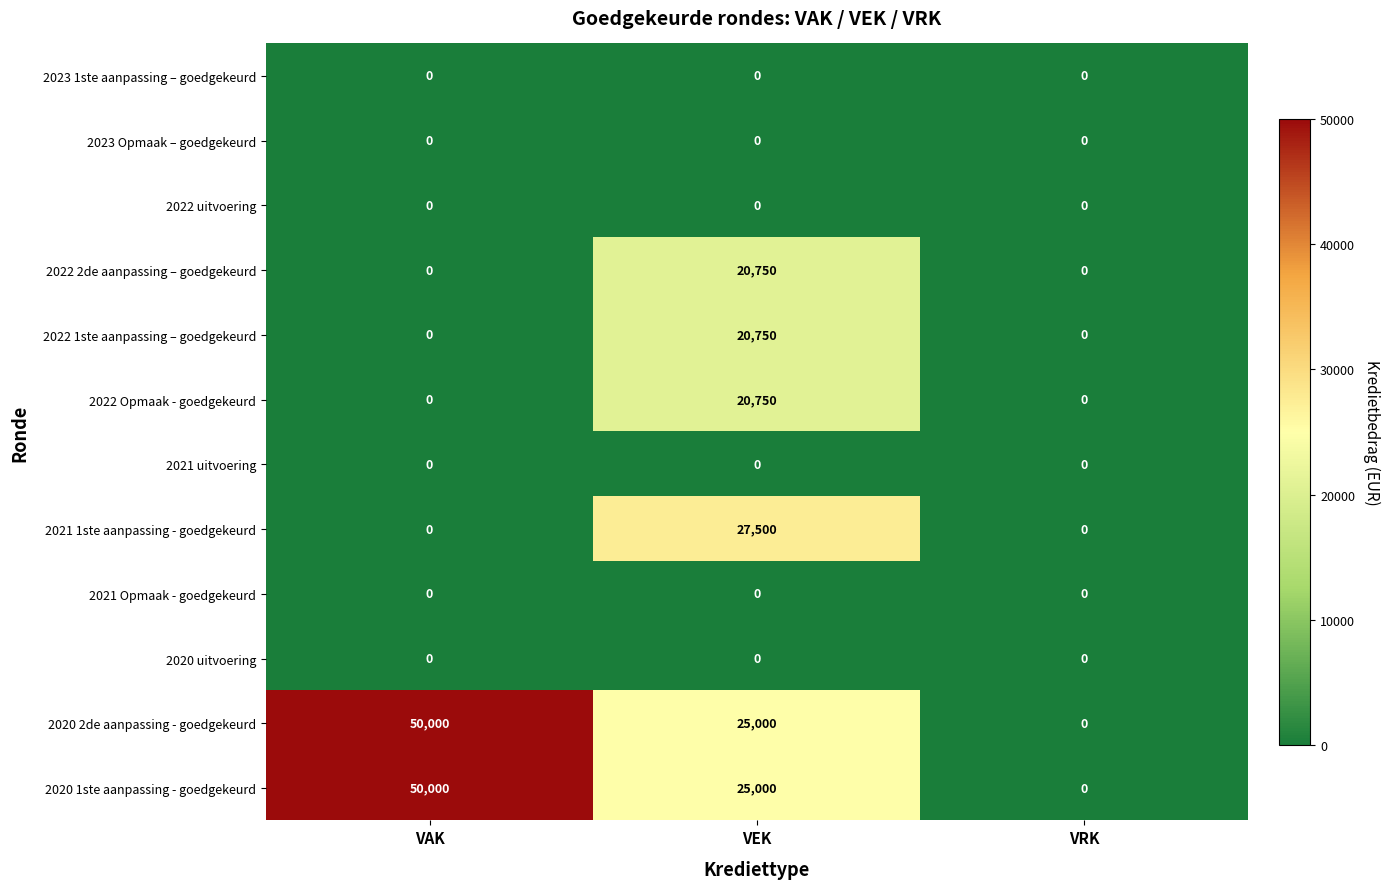

The value of 2022 1ste aanpassing – goedgekeurd at VEK is 20750. True or false?

True